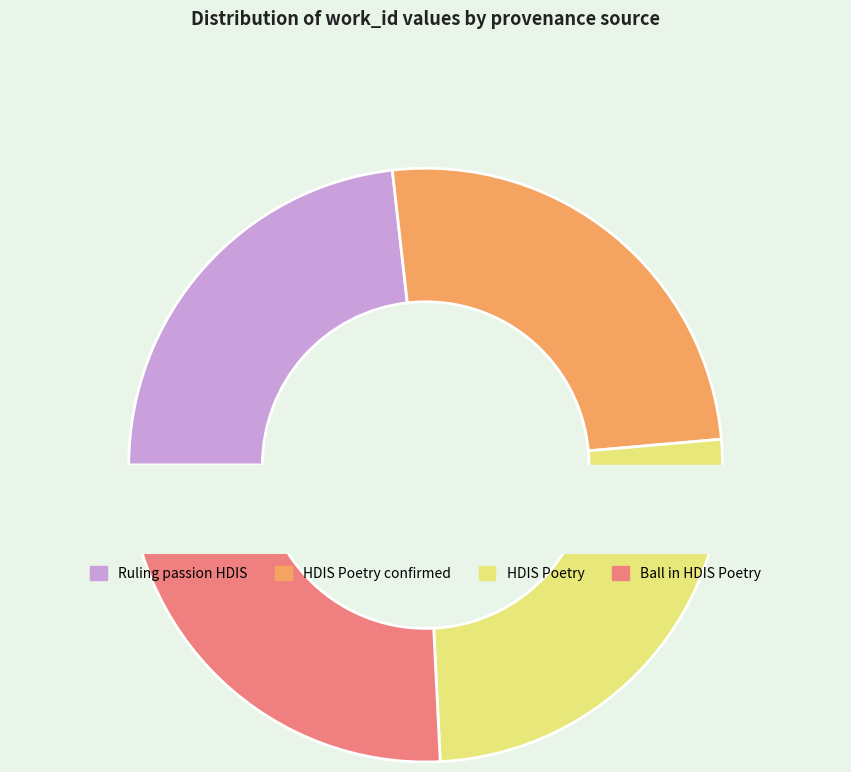

The HDIS Poetry slice represents 26% of the pie. True or false?

True